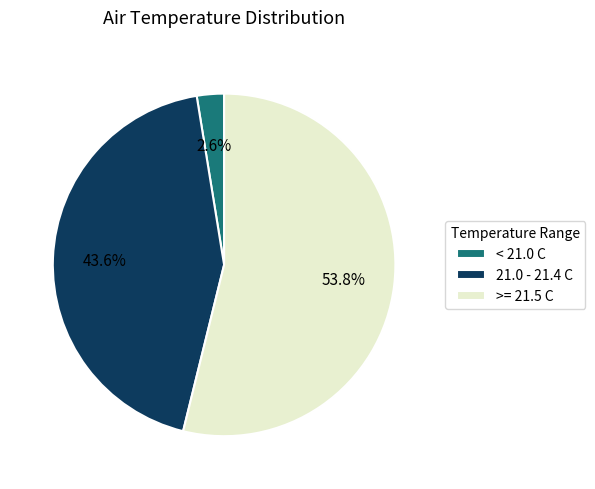

How many slices are in this pie chart?

3